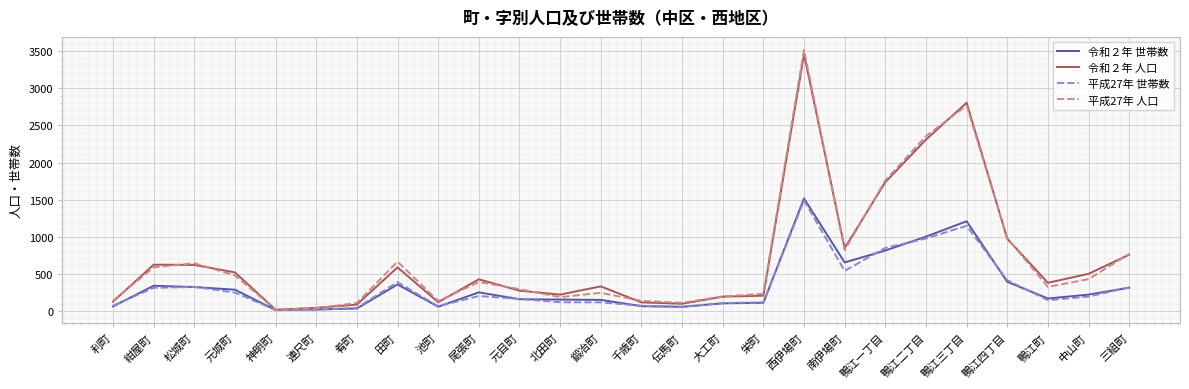

The 平成27年 世帯数 series shows 312 at 紺屋町. True or false?

True